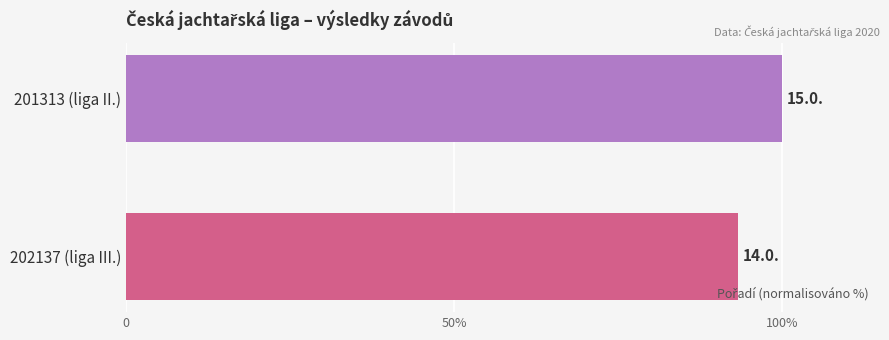

Rank the categories by value from highest to lowest.

201313 (liga II.), 202137 (liga III.)